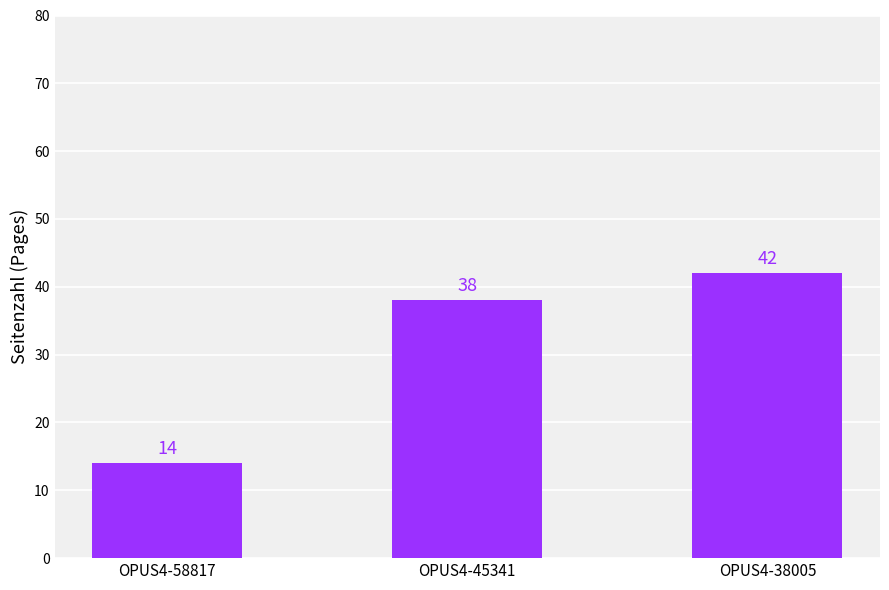

What is the value of the 2nd bar from the left?

38